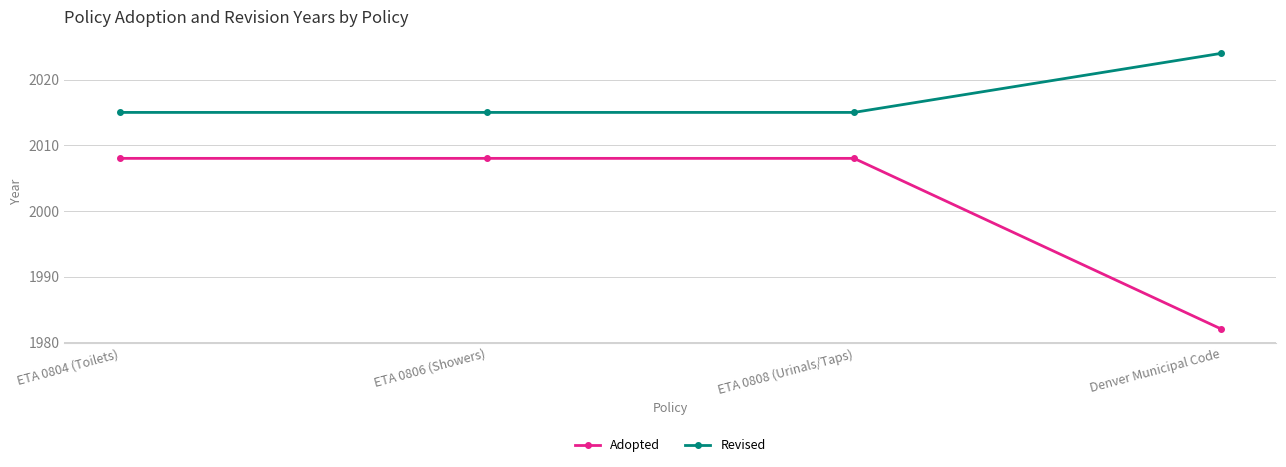

What is the sum of all Revised values?

8069